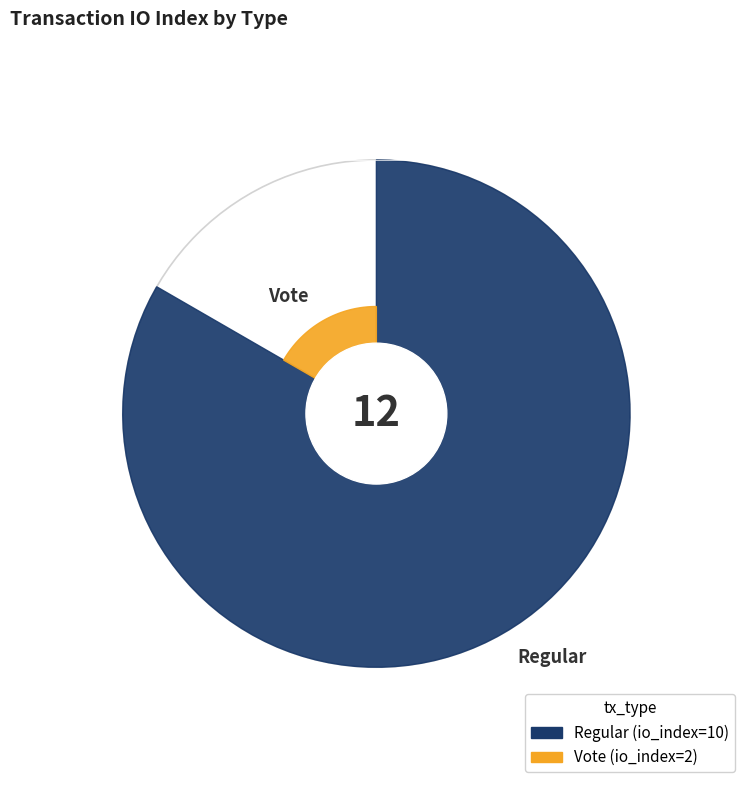

To the nearest percent, what portion does Regular represent?

83%